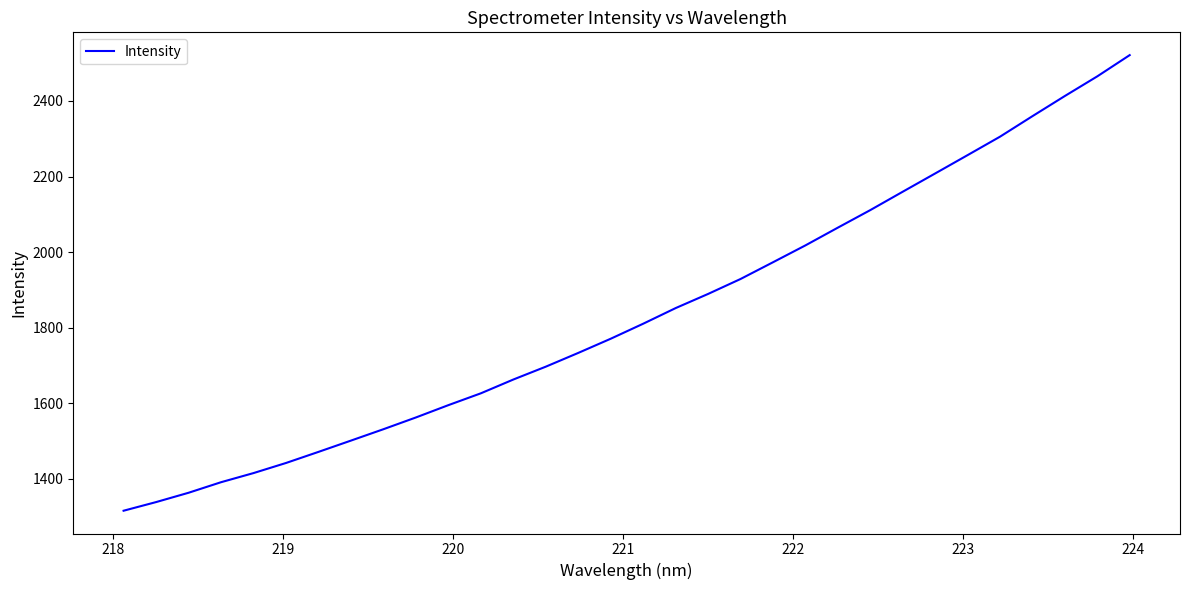

What is the difference between the maximum and minimum values?

1206.4